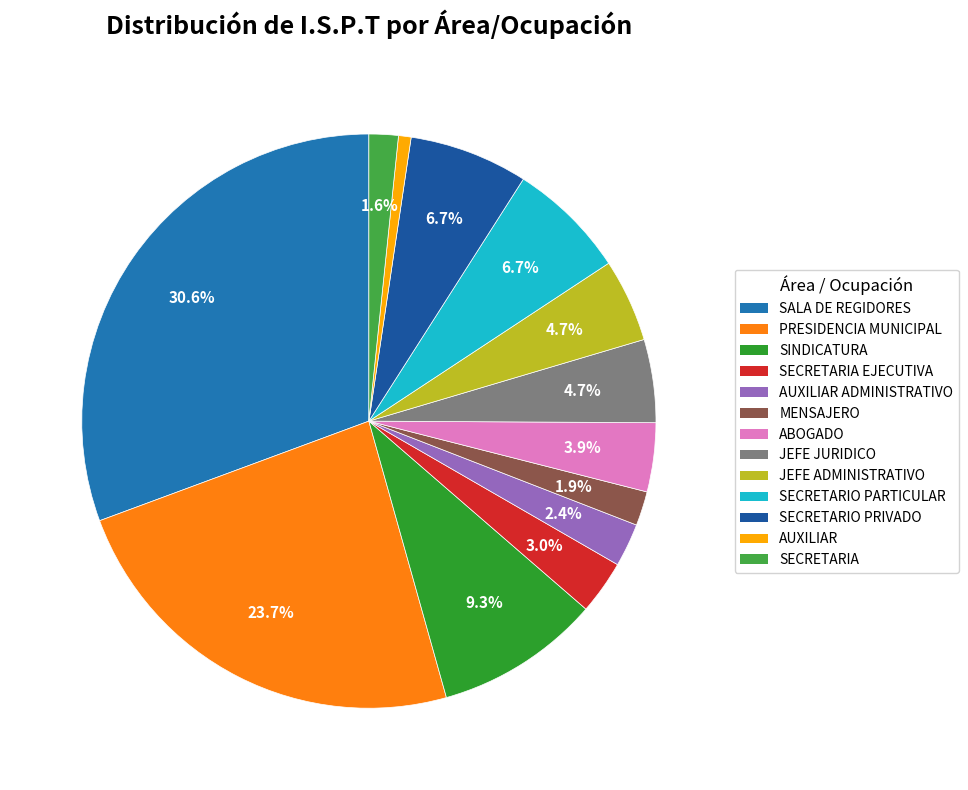

Rank the categories by value from highest to lowest.

SALA DE REGIDORES, PRESIDENCIA MUNICIPAL, SINDICATURA, SECRETARIO PARTICULAR, SECRETARIO PRIVADO, JEFE JURIDICO, JEFE ADMINISTRATIVO, ABOGADO, SECRETARIA EJECUTIVA, AUXILIAR ADMINISTRATIVO, MENSAJERO, SECRETARIA, AUXILIAR